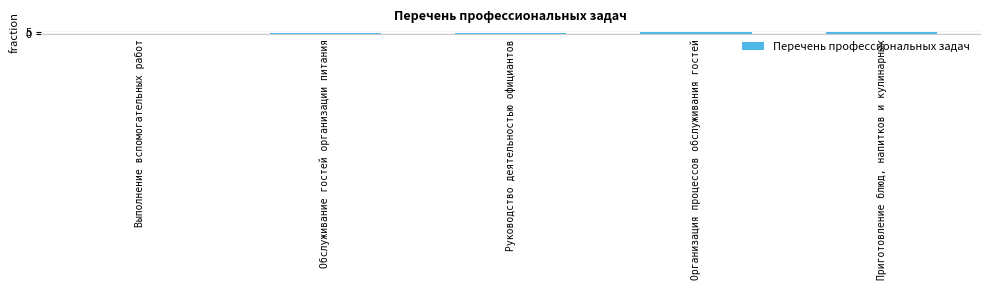

True or false: the data shows 5 at Приготовление блюд, напитков и кулинарных.

True